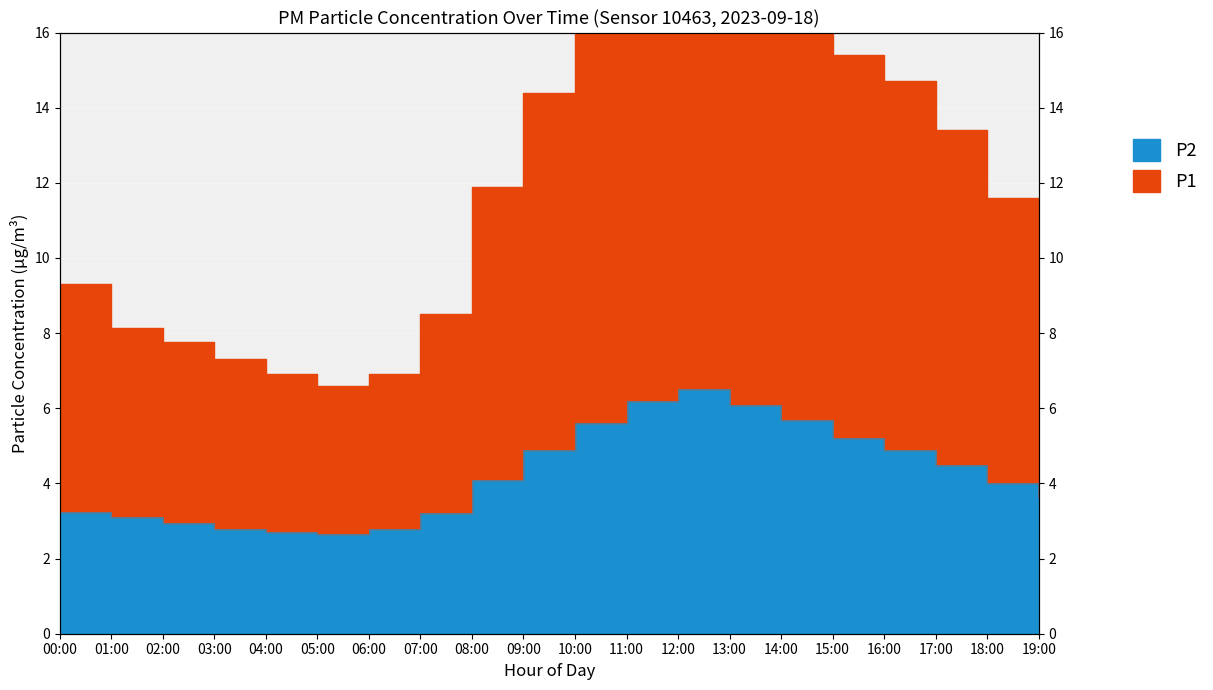

What is the sum of all P2 values?

84.8